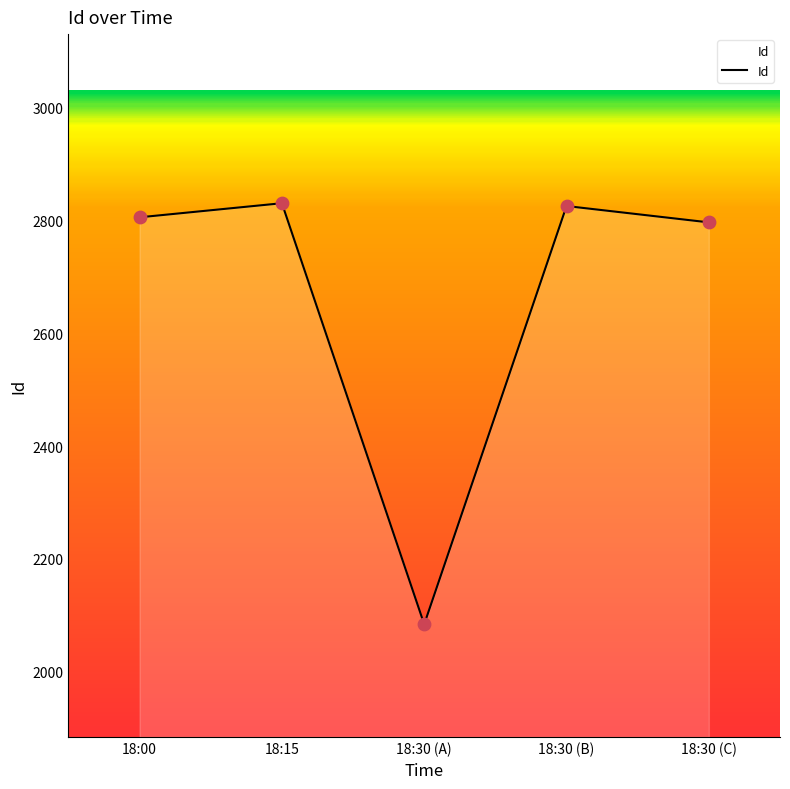

Approximately how many times larger is the value at 18:30 (B) compared to 18:15?

1.0